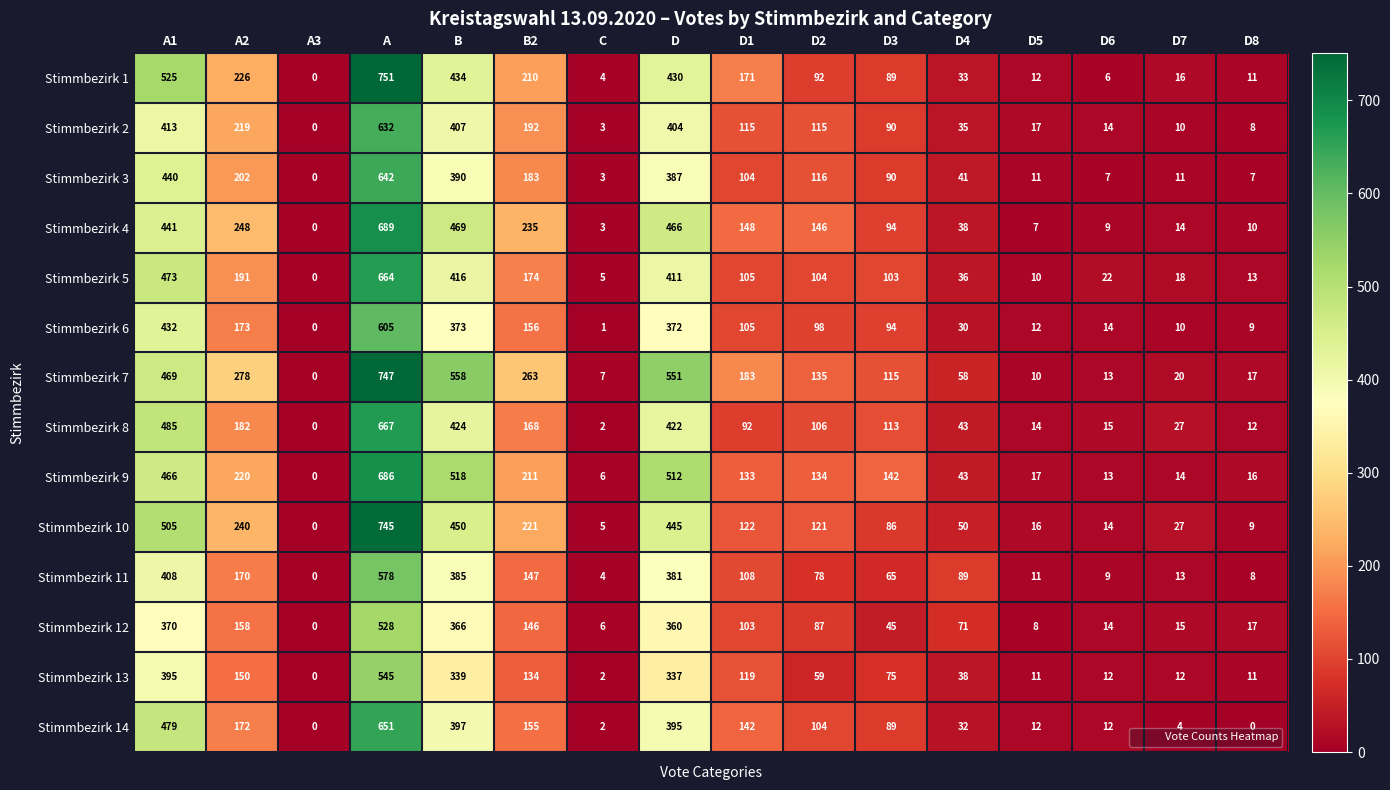

What is the sum of the Stimmbezirk 4 values at D5 and D?

473